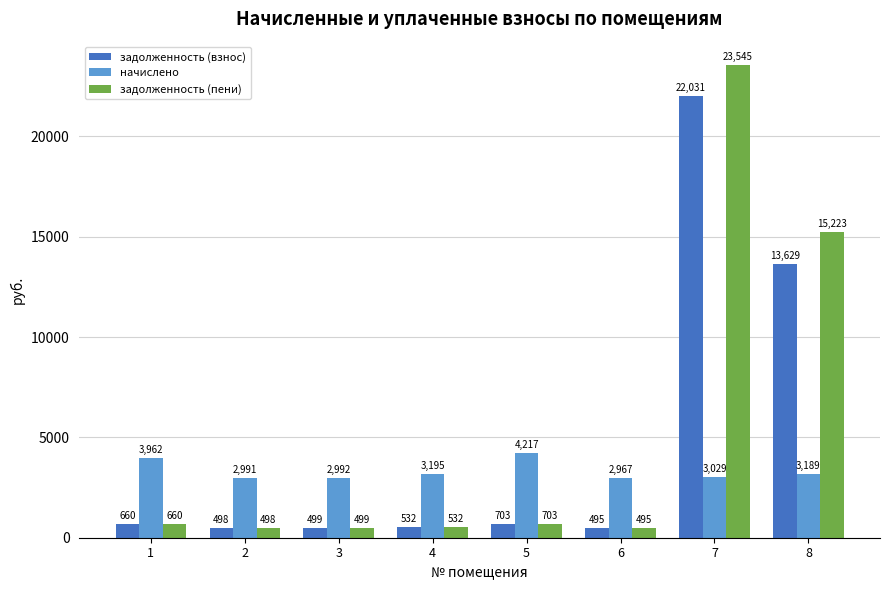

How many data points in начислено are less than 3188?

4